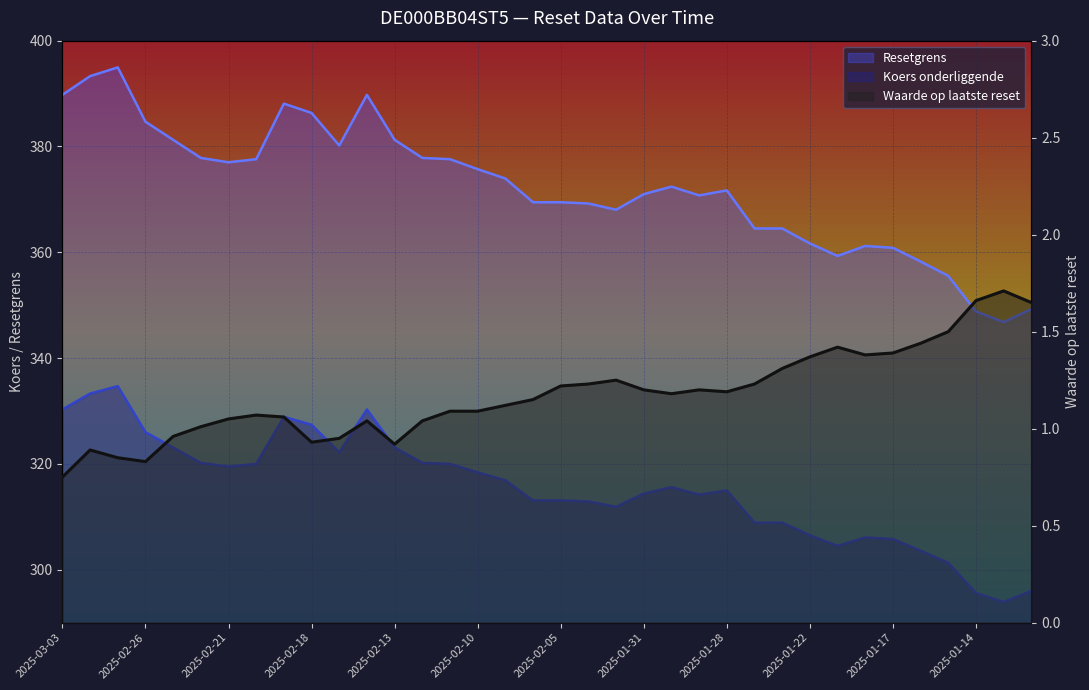

Which series has the largest total across all categories?

Resetgrens